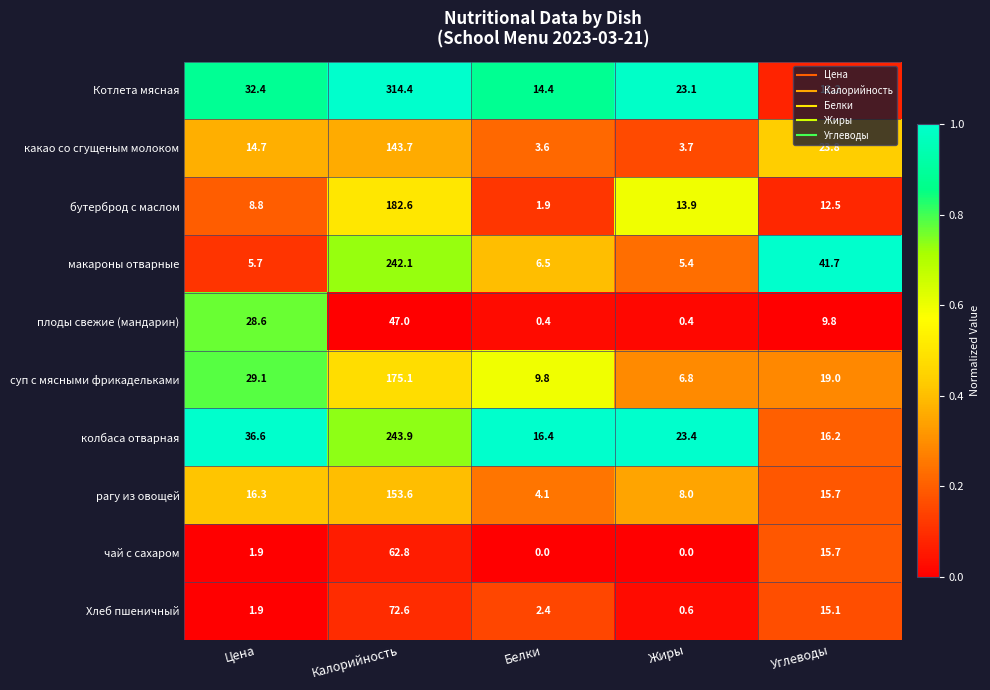

What is the difference between the maximum and second lowest values in the макароны отварные series?

236.4